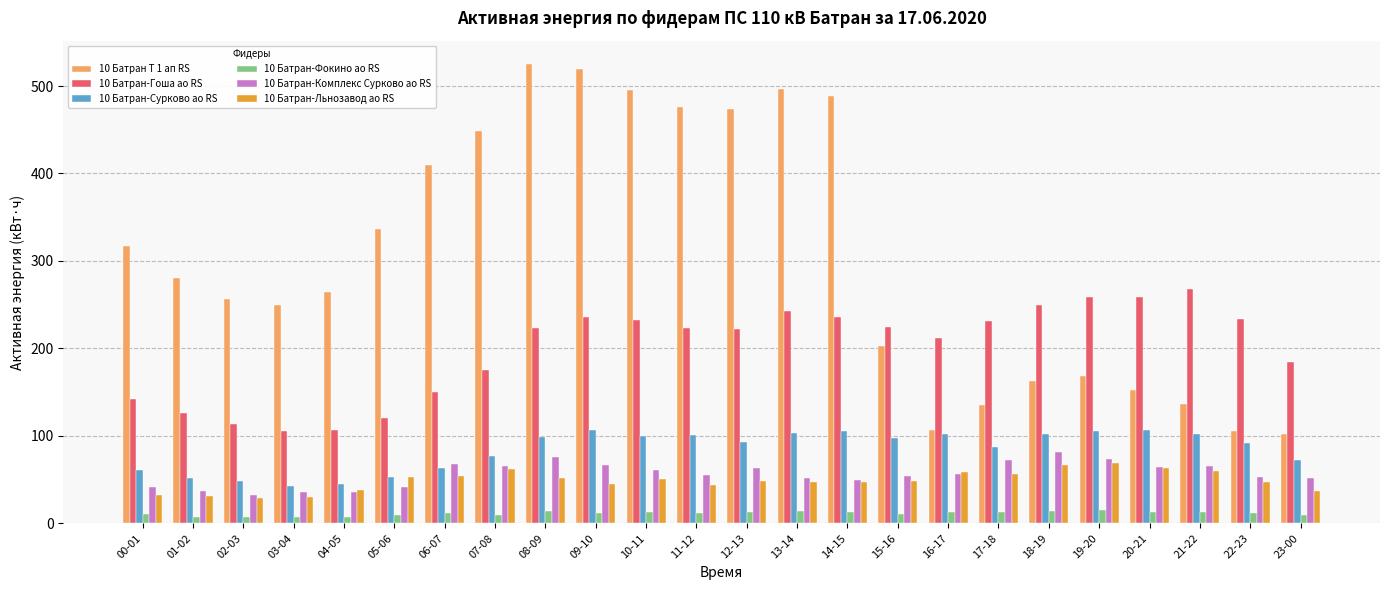

Is it true that 10 Батран Т 1 ап RS equals 474.0 at 12-13?

True